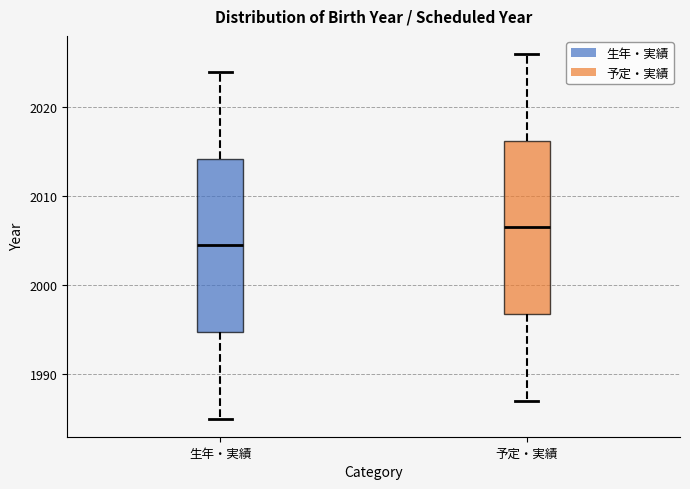

Reading left to right, read every box against the y-axis: the position of its median line, the range the box covers, and the ends of its whiskers. The values are not printed on the chart, so give them approximately, as read against the axis.

生年・実績: median 2005, box 1995 to 2014, whiskers 1985 to 2024
予定・実績: median 2007, box 1997 to 2016, whiskers 1987 to 2026